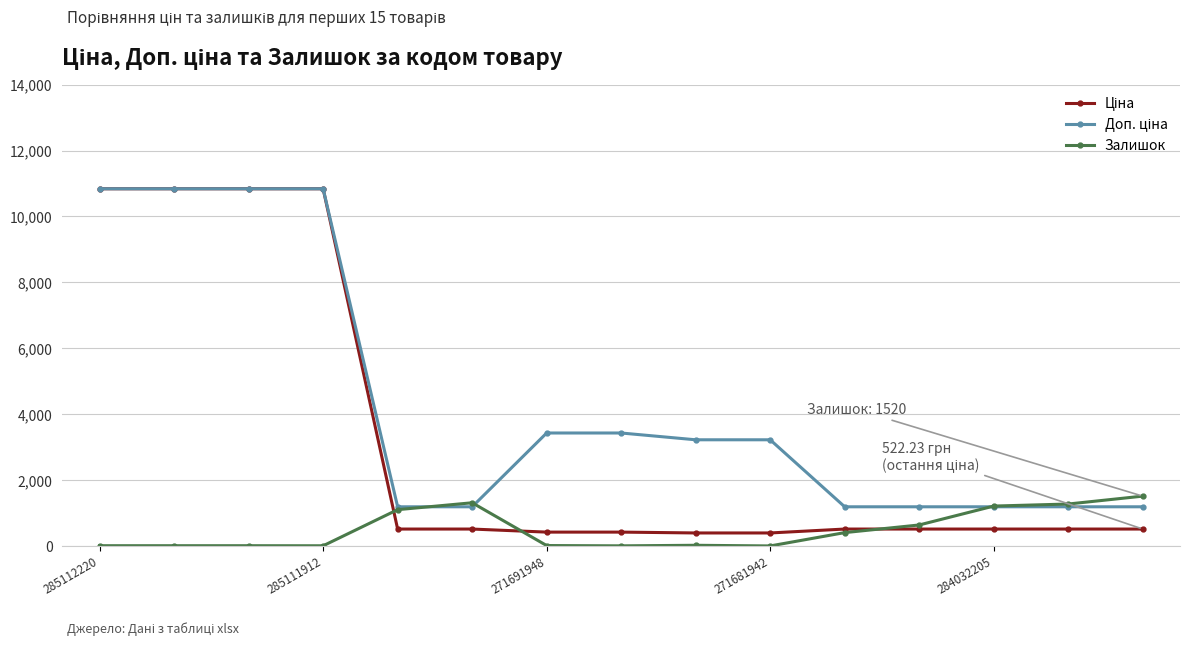

What is the highest value of the Залишок series?

1520.0